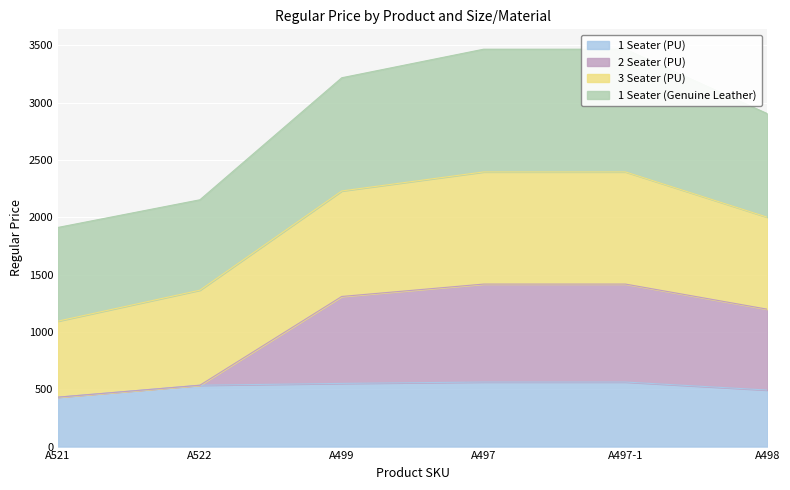

What is the sum of all 1 Seater (PU) values?

3136